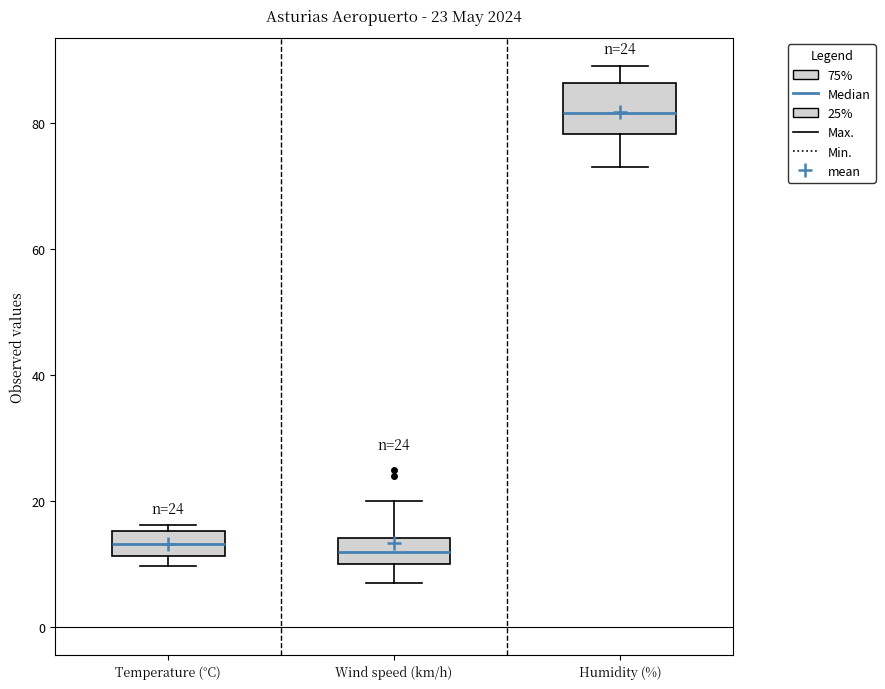

Comparing the boxes themselves (not the whiskers), which one is the tallest?

Humidity (%)